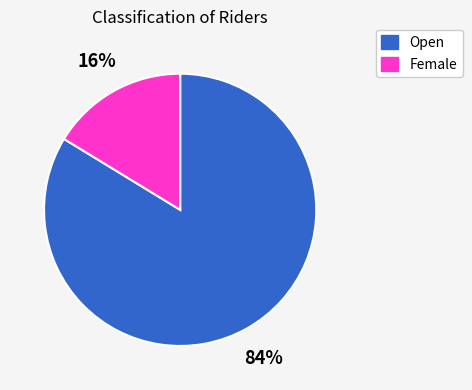

Which category has the biggest portion of the pie?

Open